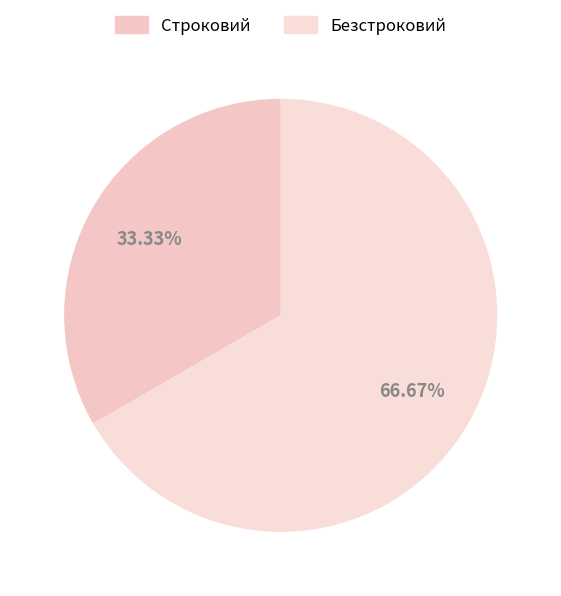

Is Безстроковий the majority of the pie?

Yes